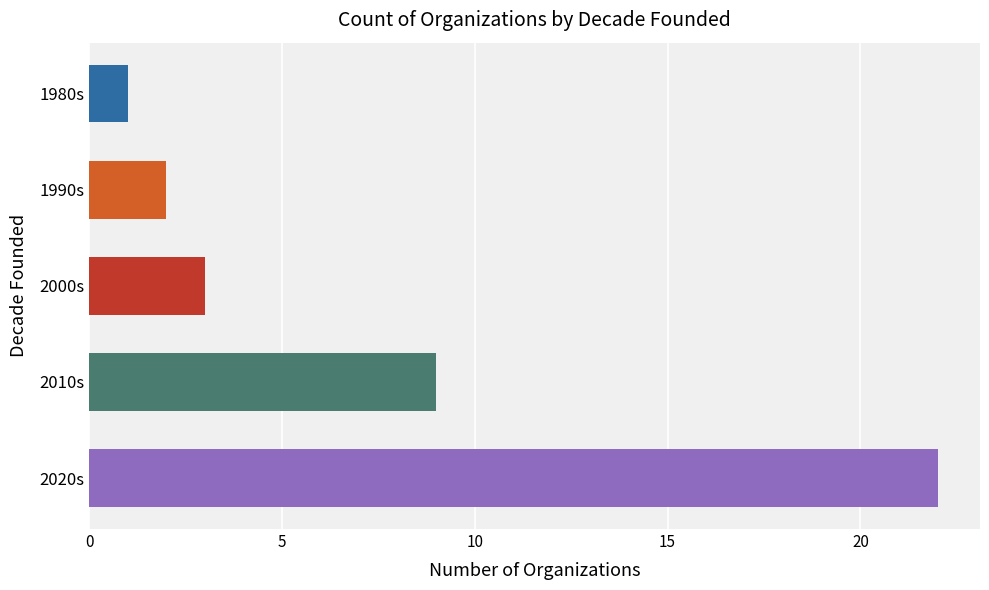

Rank the categories by value from highest to lowest.

2020s, 2010s, 2000s, 1990s, 1980s